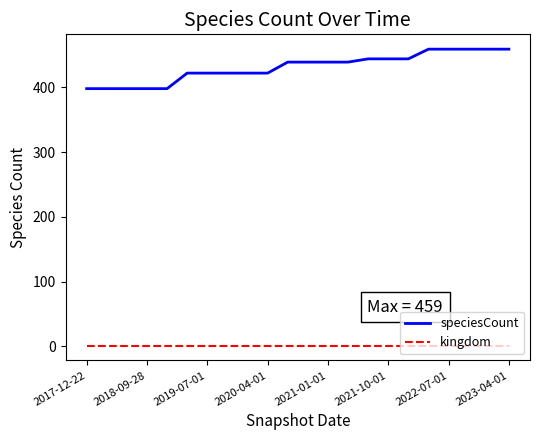

Which series has the largest range (max minus min)?

speciesCount